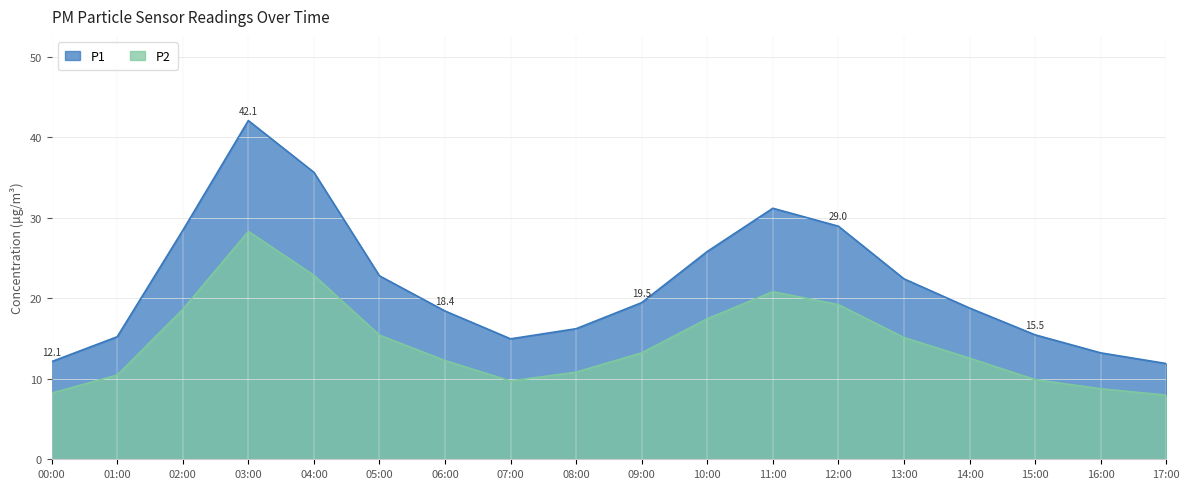

True or false: P1 and P2 intersect in this chart.

False